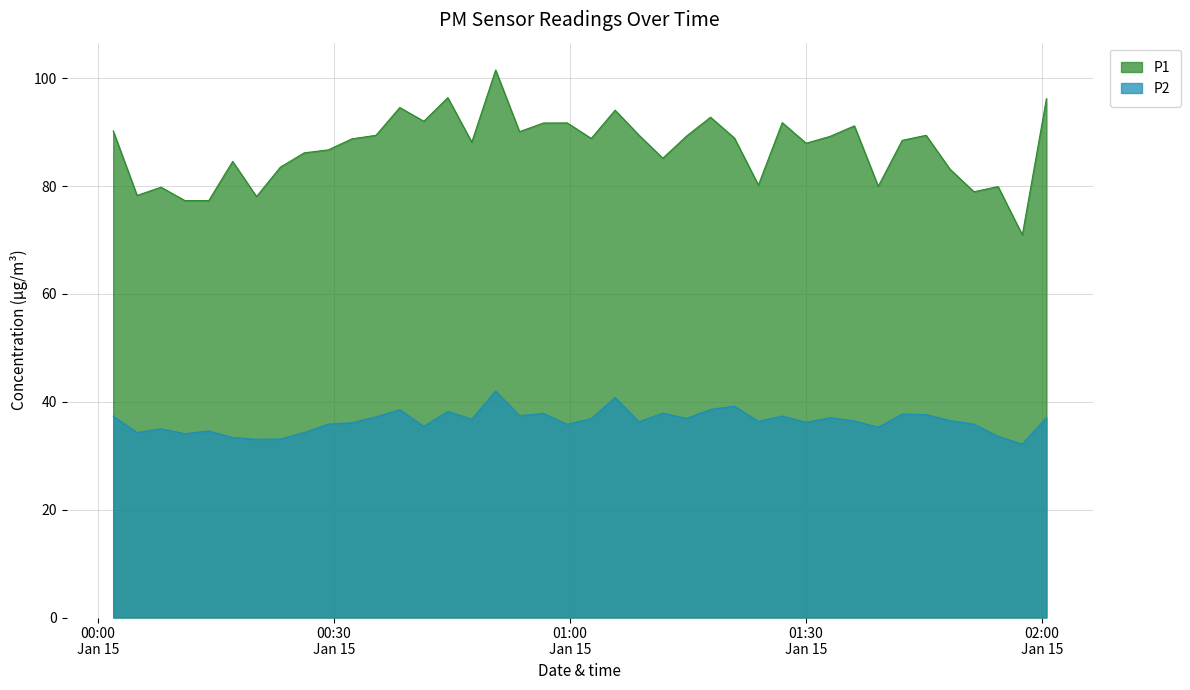

The P2 series shows 65.0 at 2024-01-15T01:14:51. True or false?

False